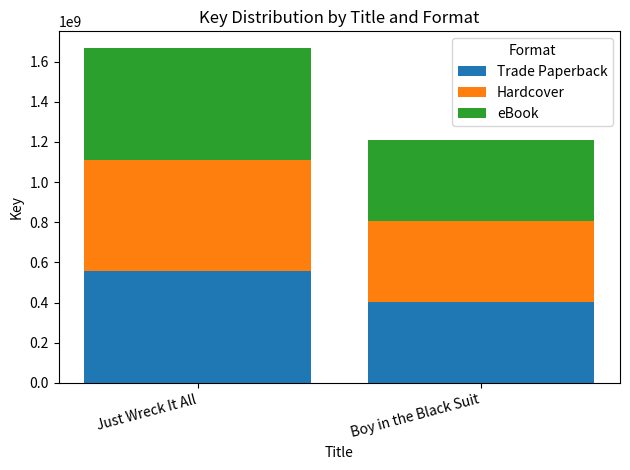

Reading right to left, transcribe the values for Trade Paperback.

403687606	555841624